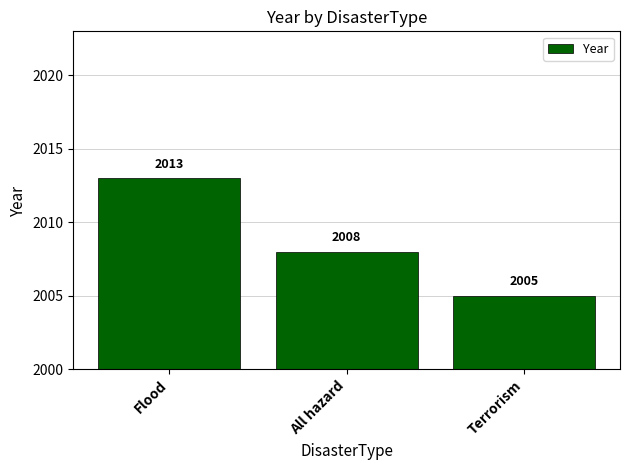

Approximately how many times larger is the value at Flood compared to Terrorism?

1.0